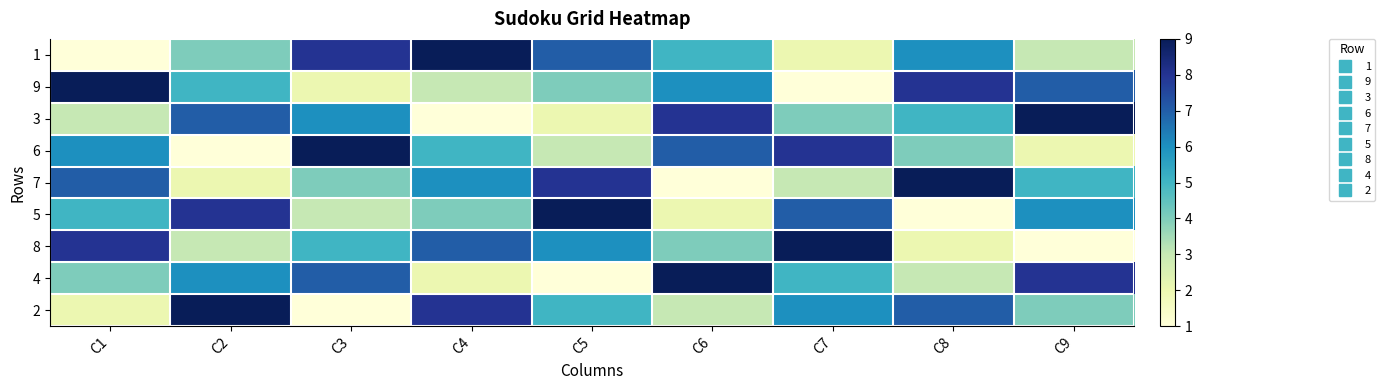

What is the spread (max minus min) of values at C7?

8